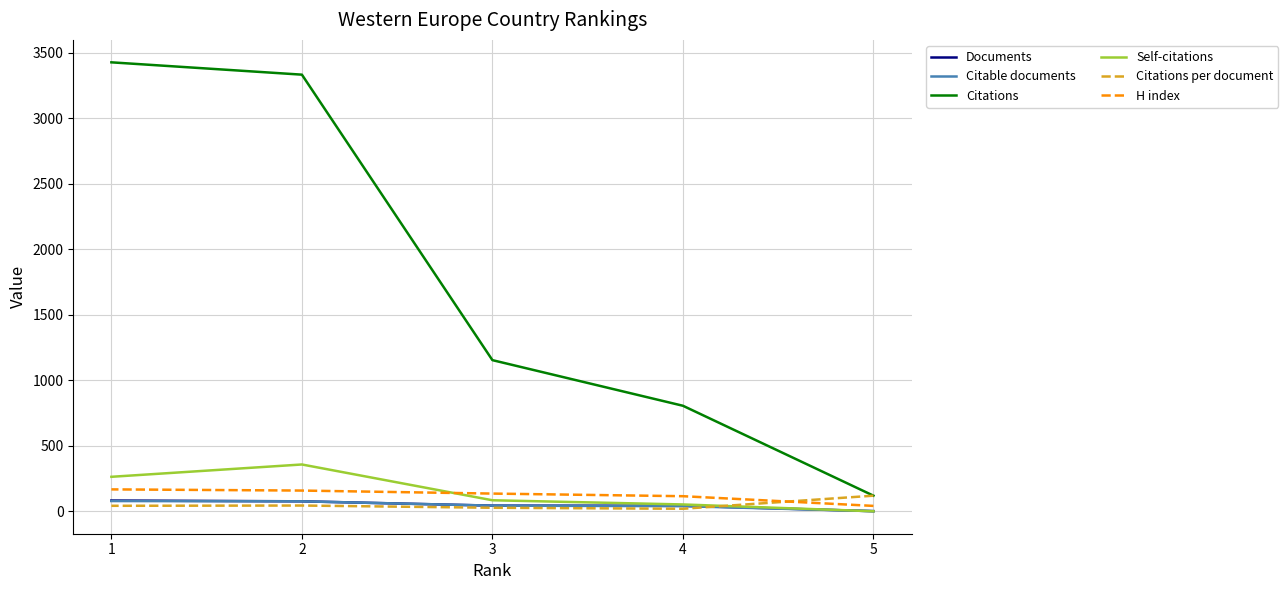

Does the chart have visible grid lines?

Yes